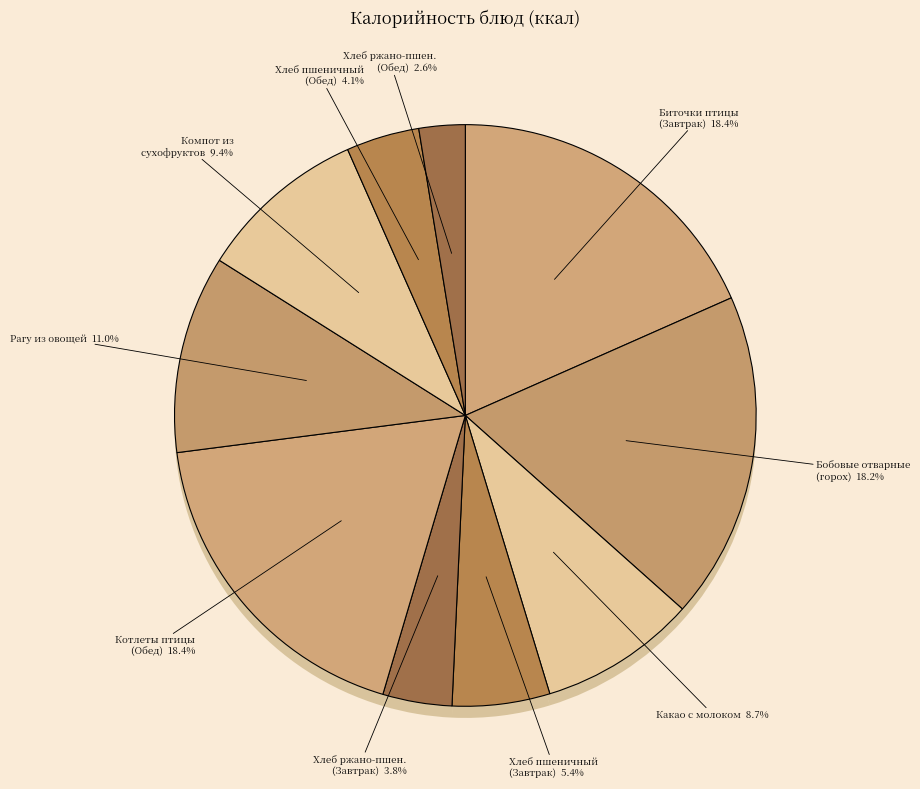

True or false: Хлеб пшеничный (Обед) accounts for 14% of the total.

False